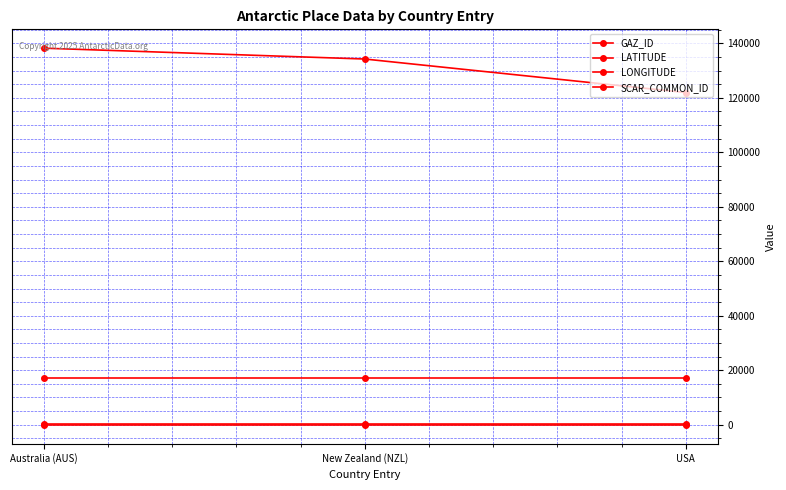

Which series has the largest range (max minus min)?

GAZ_ID